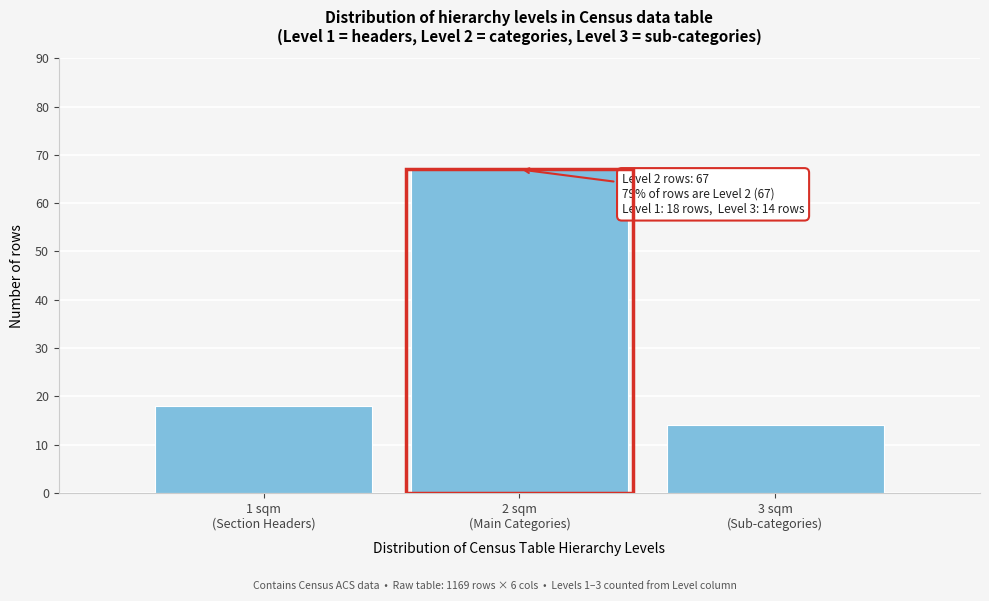

Reading left to right, extract all data points from this chart.

18	67	14